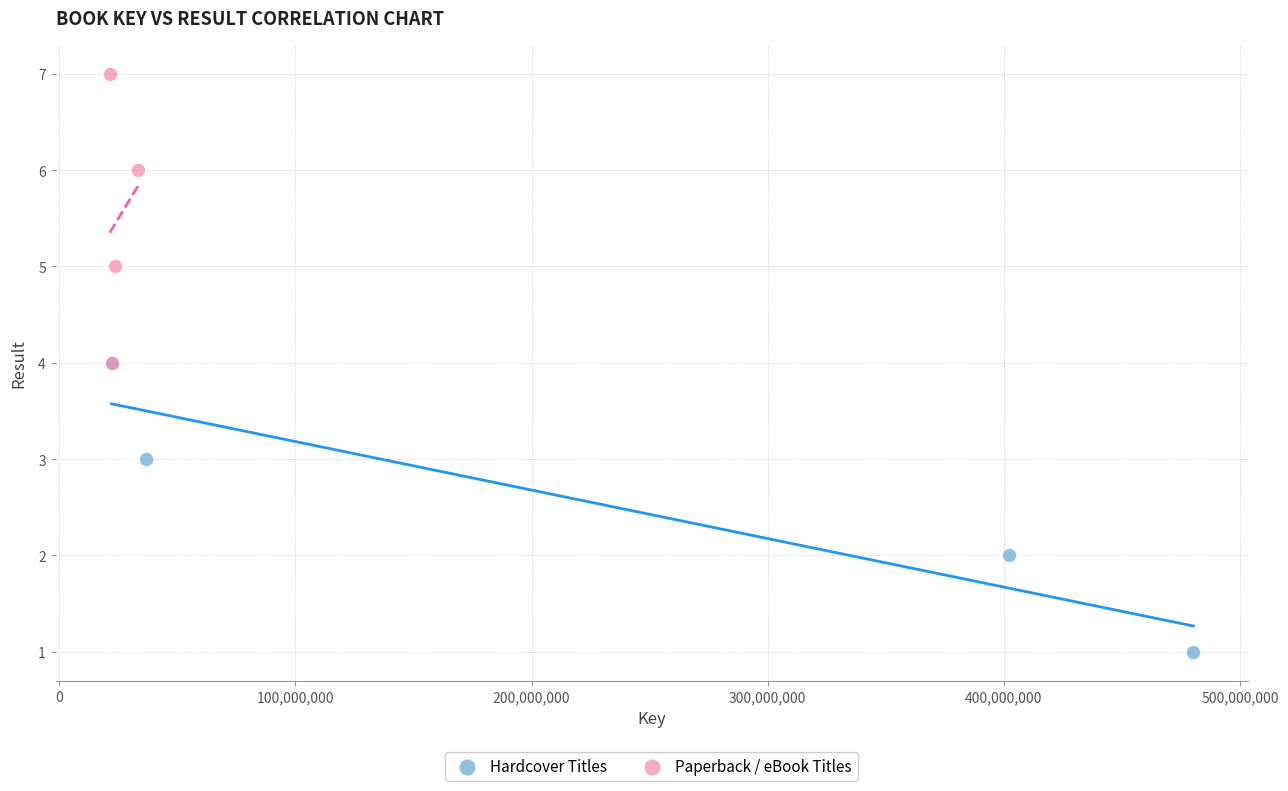

Which series reaches the maximum Y coordinate?

Paperback / eBook Titles